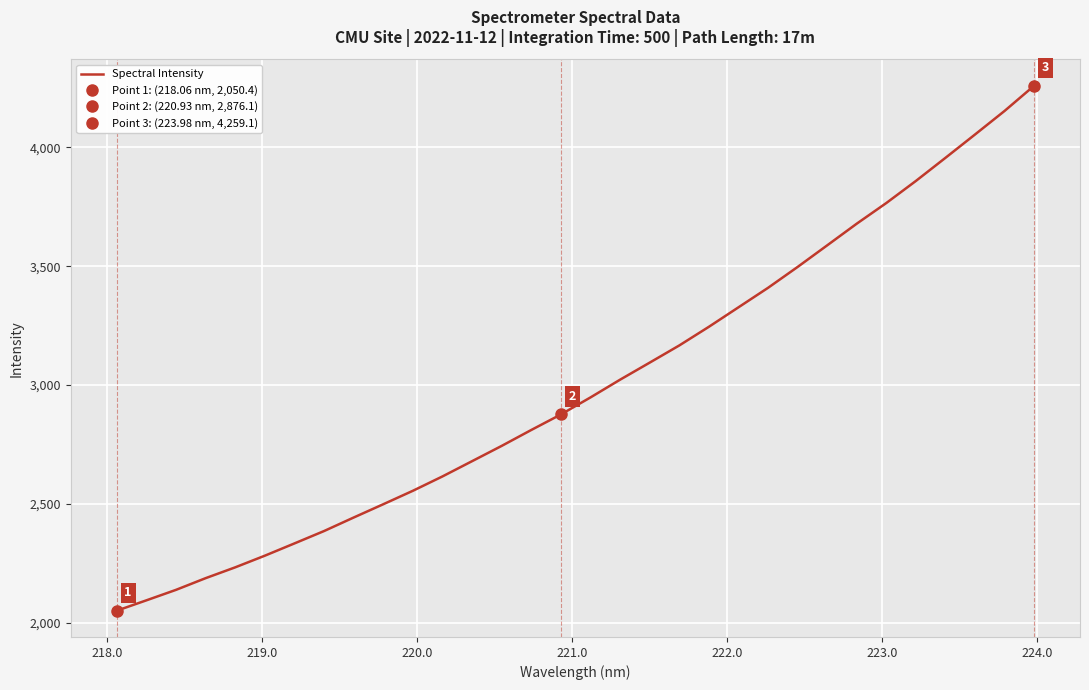

What is the lowest value of the Spectral Intensity series?

2050.4